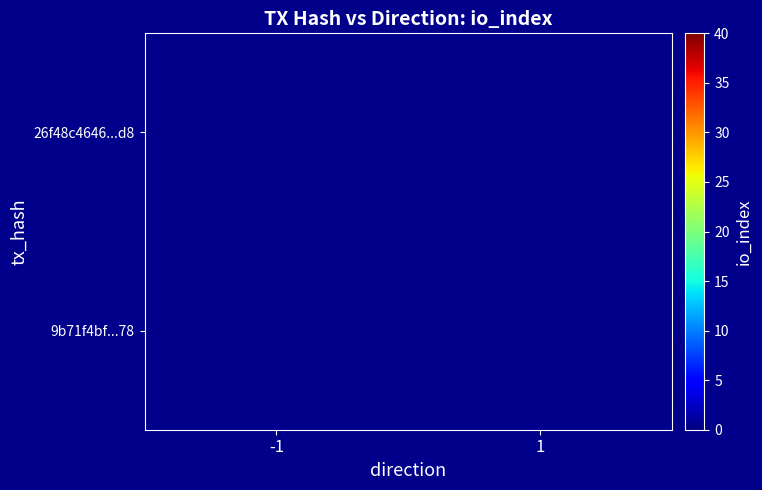

Rank the series by their average value, from lowest to highest.

26f48c4646...d8, 9b71f4bf...78